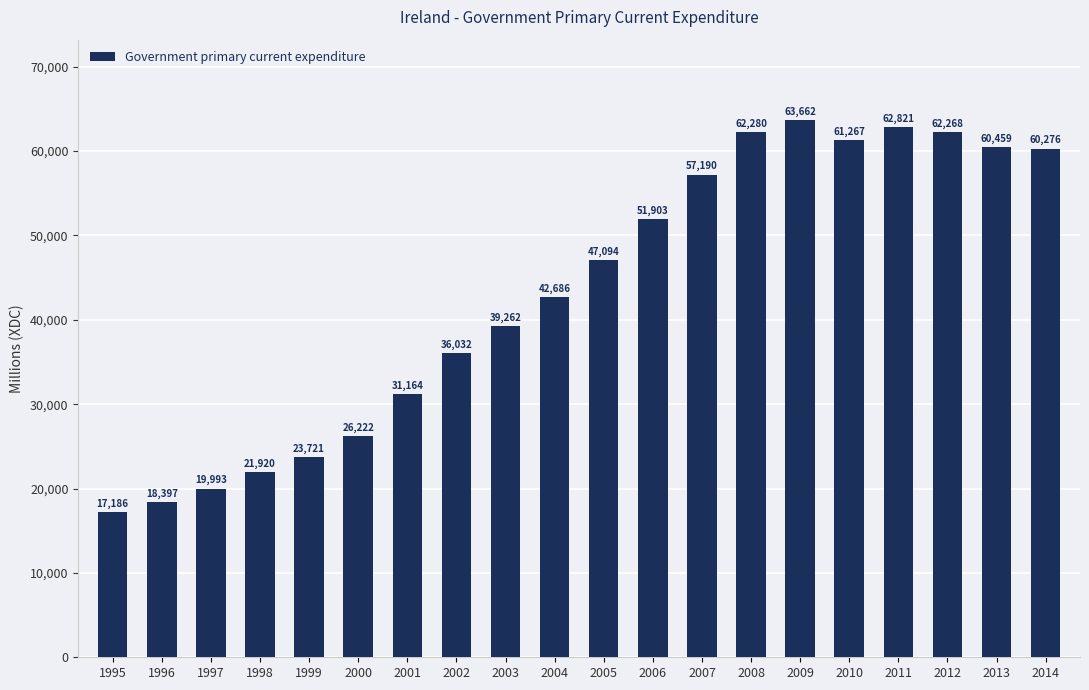

How many values are below 47094?

10